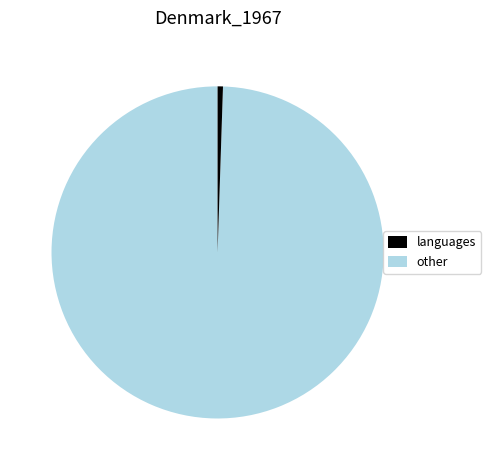

Is there a majority slice in this chart?

Yes